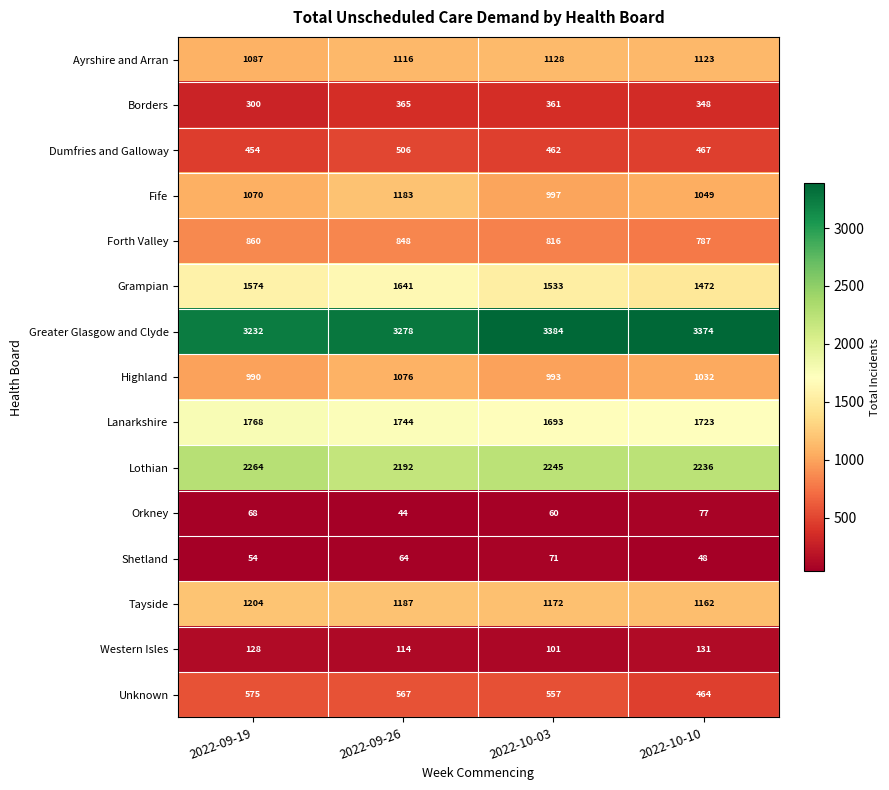

Is it true that Lanarkshire equals 1768 at 2022-09-19?

True